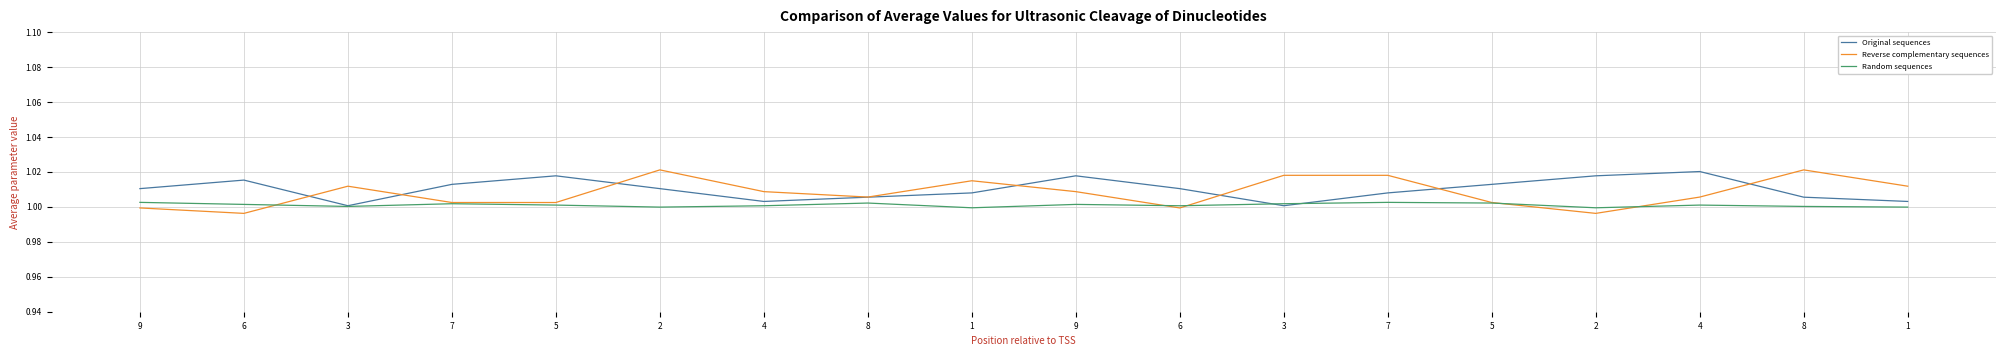

What is the value of the Random sequences point at the 16th from the left?

1.0